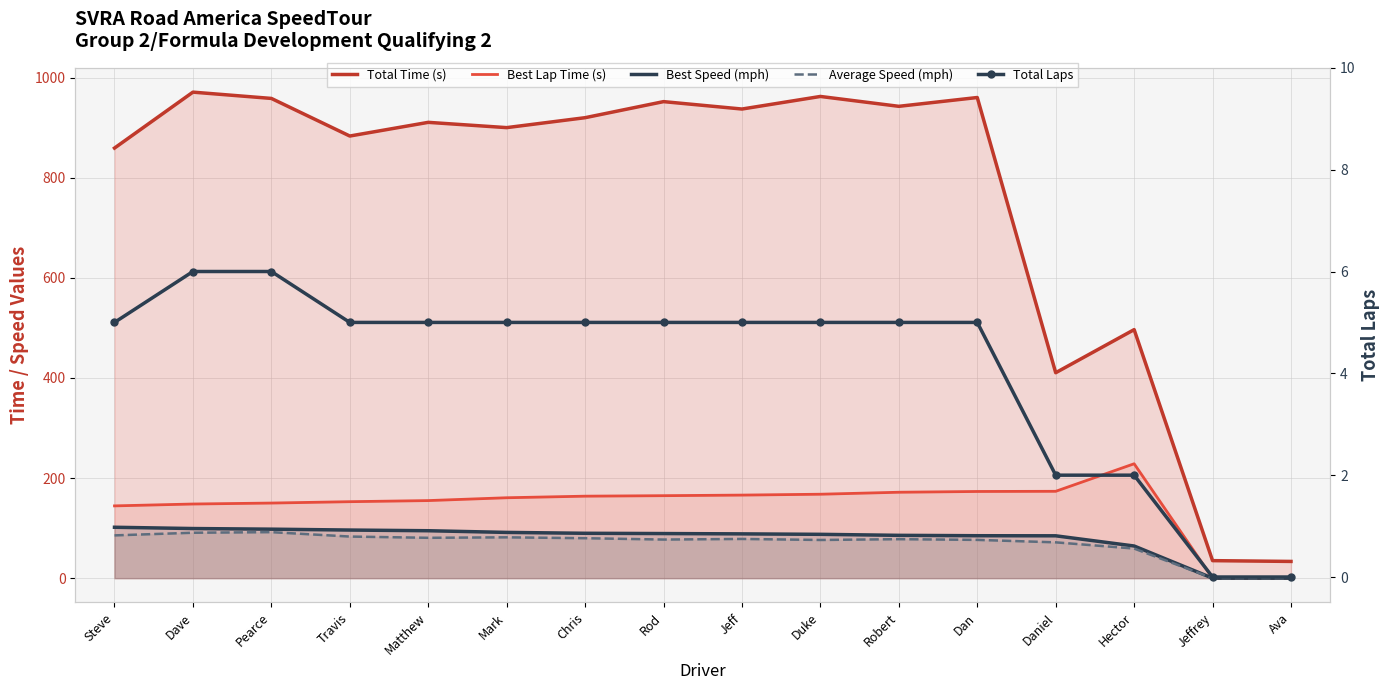

True or false: Best Speed (mph) and Average Speed (mph) cross at least once.

False